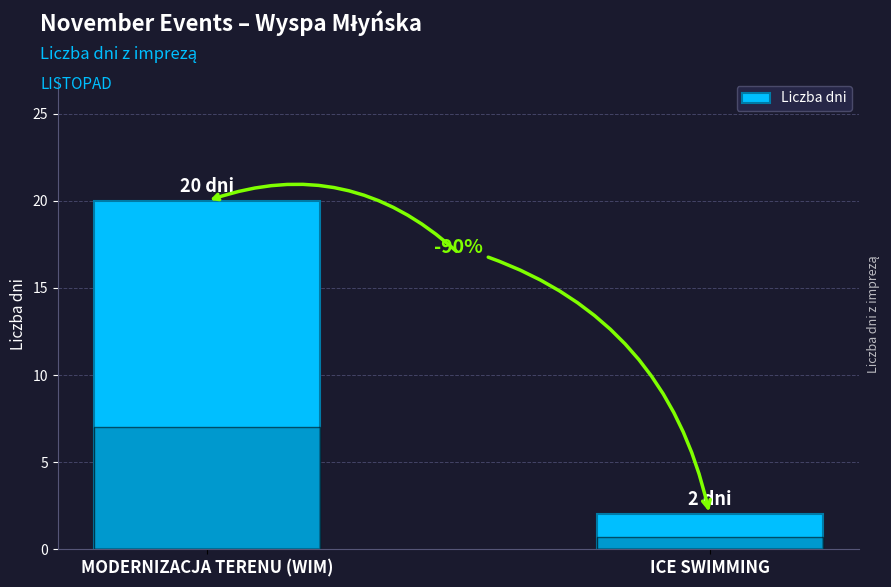

Reading right to left, extract all data points from this chart.

ICE SWIMMING=2	MODERNIZACJA TERENU (WIM)=20